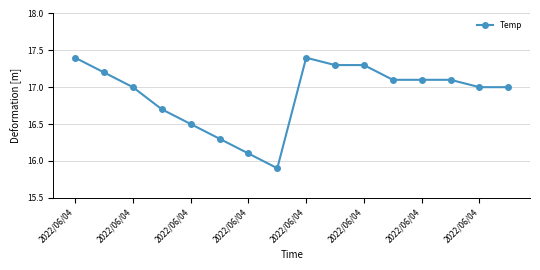

What is the smallest value displayed?

15.9